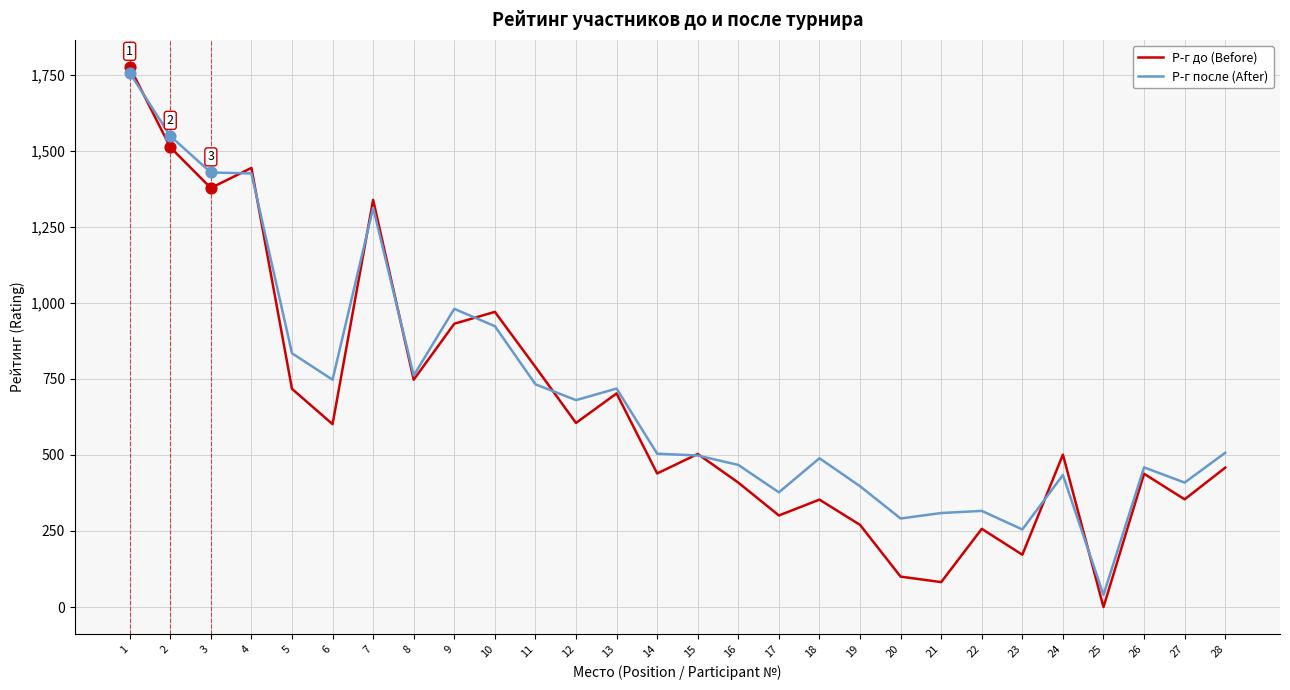

Is the value of Р-г после (After) at 11 greater than the value of Р-г до (Before) at 7?

No